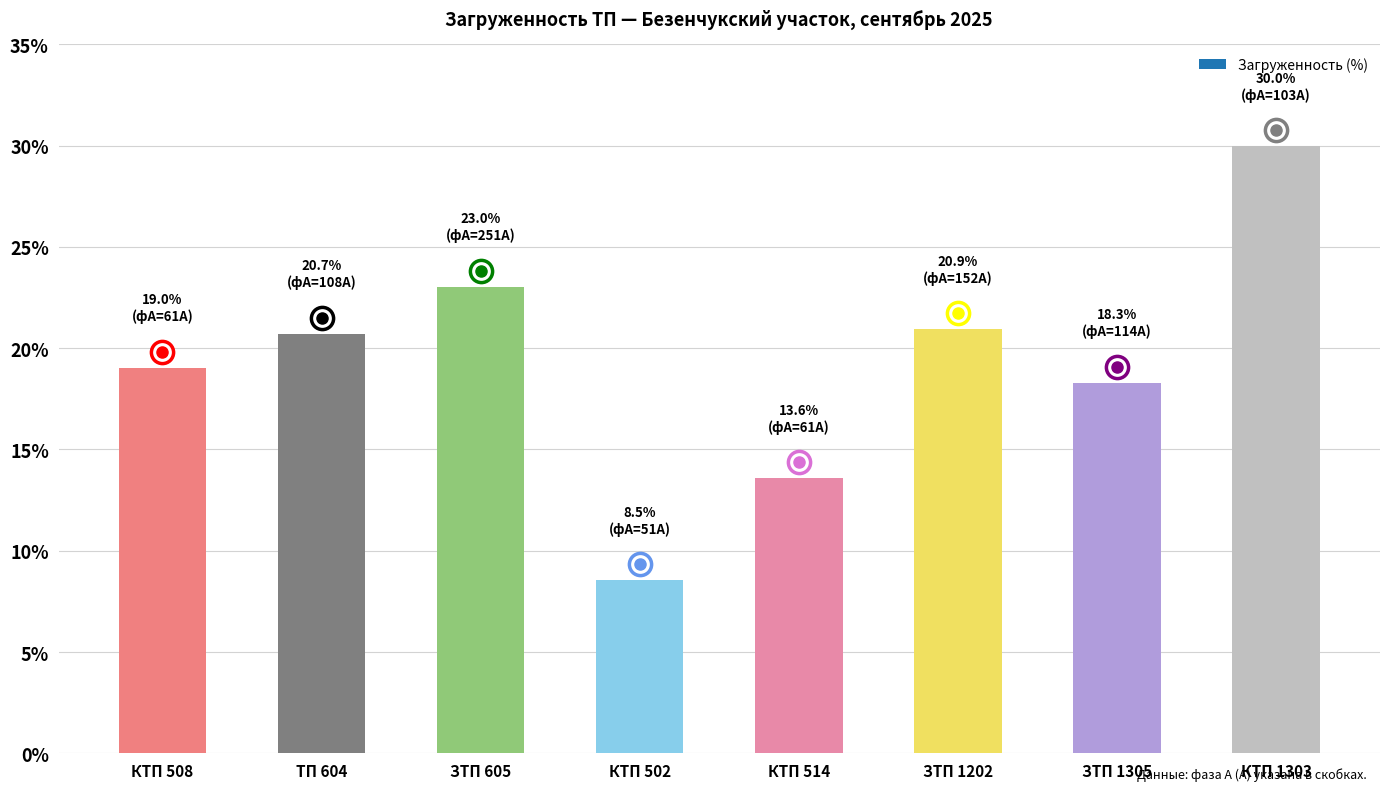

Reading left to right, transcribe all the data shown in this chart.

19.0	20.7	23.0	8.5	13.6	20.9	18.3	30.0